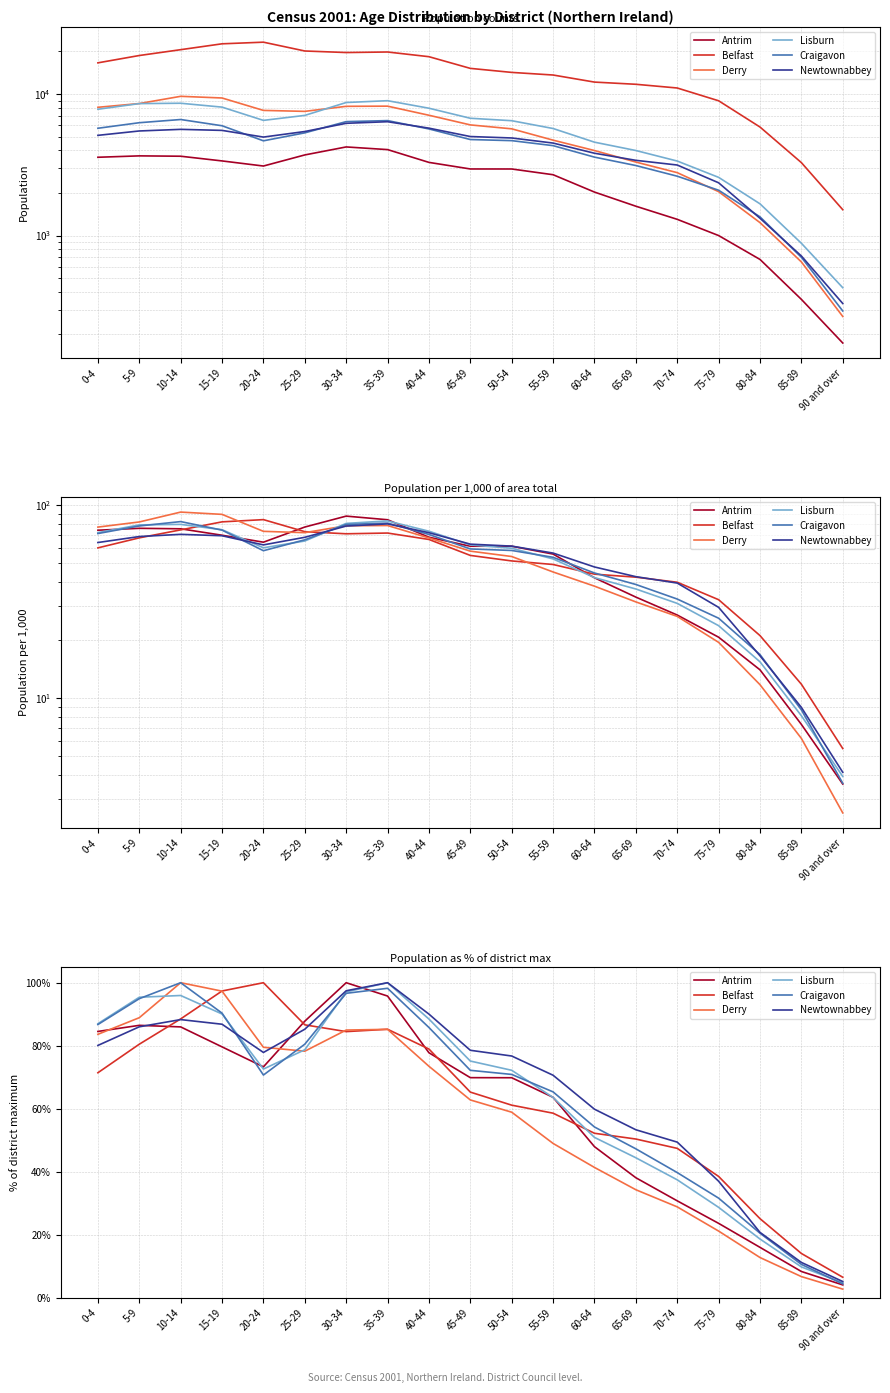

Between 90 and over and 5-9, which is larger?

5-9